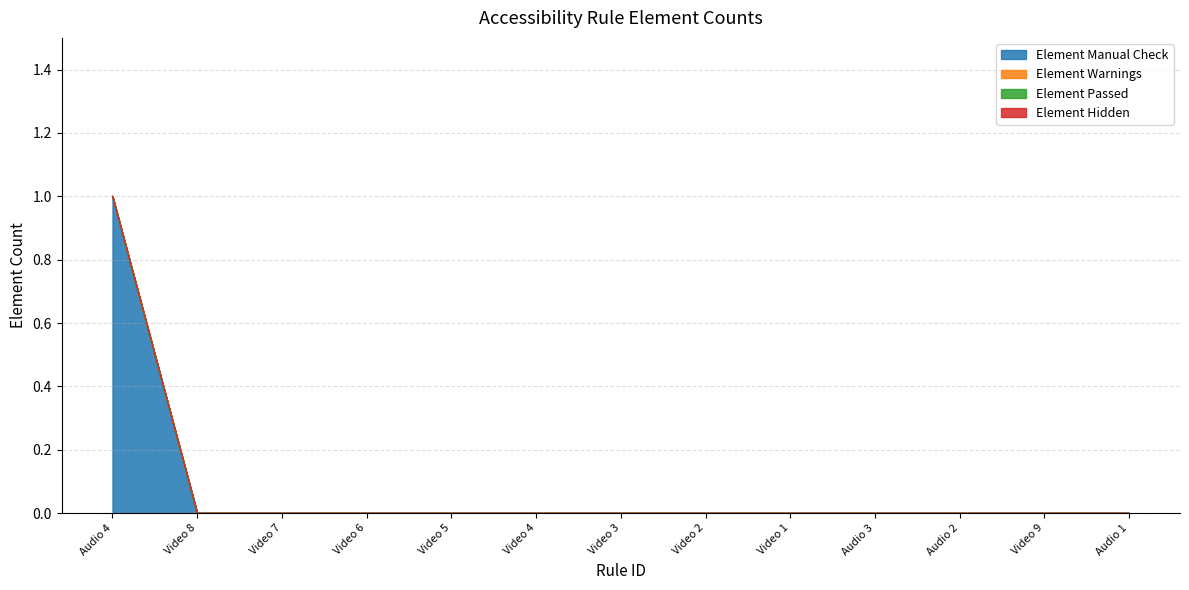

Between Audio 2 and Video 9, which series saw the biggest shift?

Element Manual Check